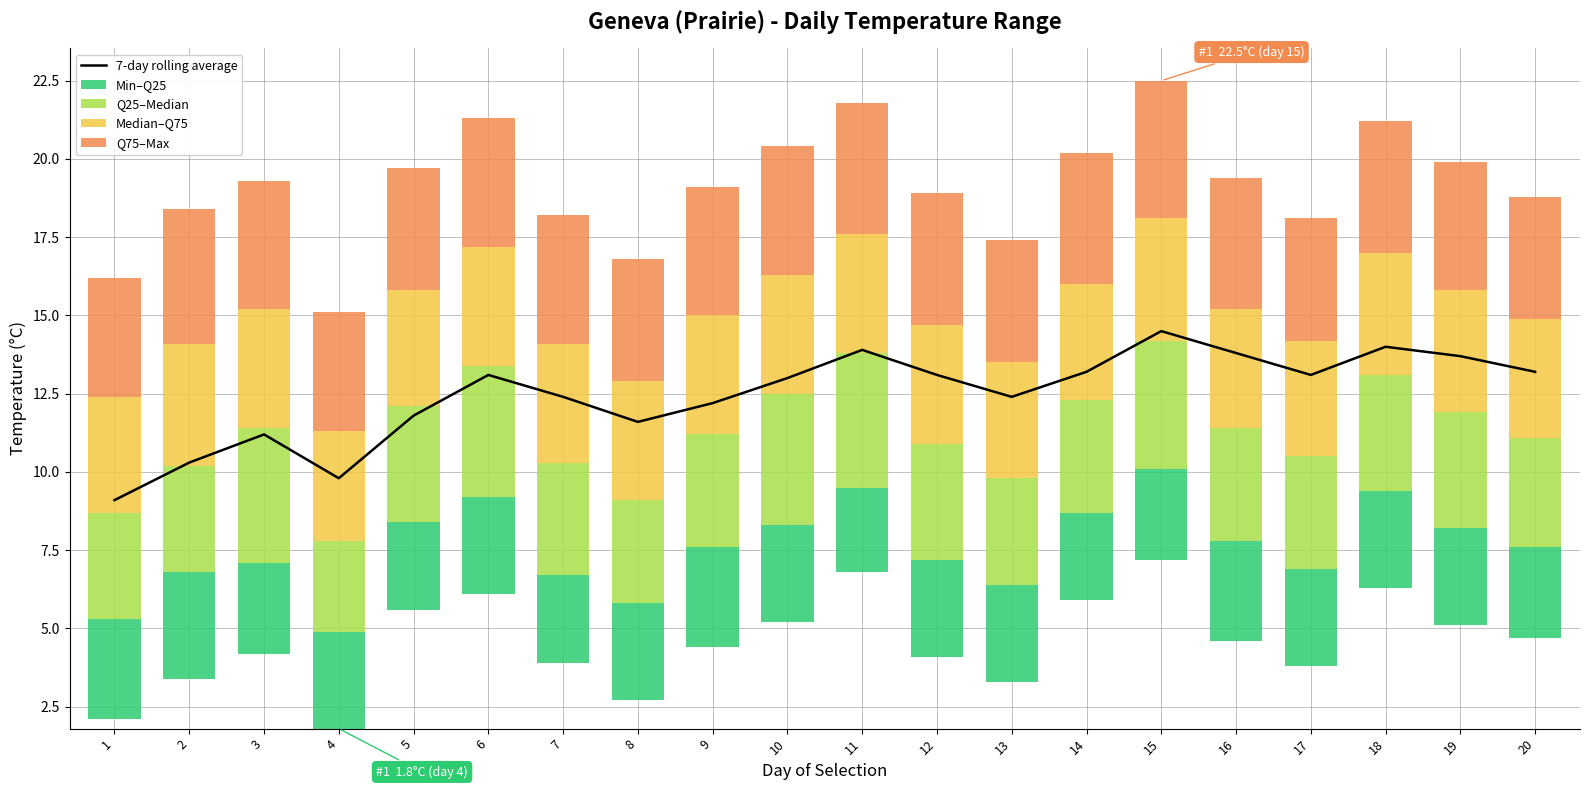

Reading right to left, extract all data points from this chart.

7-day rolling average: 20=13.2	19=13.7	18=14.0	17=13.1	16=13.8	15=14.5	14=13.2	13=12.4	12=13.1	11=13.9	10=13.0	9=12.2	8=11.6	7=12.4	6=13.1	5=11.8	4=9.8	3=11.2	2=10.3	1=9.1
Min–Q25: 20=2.9	19=3.1	18=3.1	17=3.1	16=3.2	15=2.9	14=2.8	13=3.1	12=3.1	11=2.7	10=3.1	9=3.2	8=3.1	7=2.8	6=3.1	5=2.8	4=3.1	3=2.9	2=3.4	1=3.2
Q25–Median: 20=3.5	19=3.7	18=3.7	17=3.6	16=3.6	15=4.1	14=3.6	13=3.4	12=3.7	11=4.3	10=4.2	9=3.6	8=3.3	7=3.6	6=4.2	5=3.7	4=2.9	3=4.3	2=3.4	1=3.4
Median–Q75: 20=3.8	19=3.9	18=3.9	17=3.7	16=3.8	15=3.9	14=3.7	13=3.7	12=3.8	11=3.8	10=3.8	9=3.8	8=3.8	7=3.8	6=3.8	5=3.7	4=3.5	3=3.8	2=3.9	1=3.7
Q75–Max: 20=3.9	19=4.1	18=4.2	17=3.9	16=4.2	15=4.4	14=4.2	13=3.9	12=4.2	11=4.2	10=4.1	9=4.1	8=3.9	7=4.1	6=4.1	5=3.9	4=3.8	3=4.1	2=4.3	1=3.8